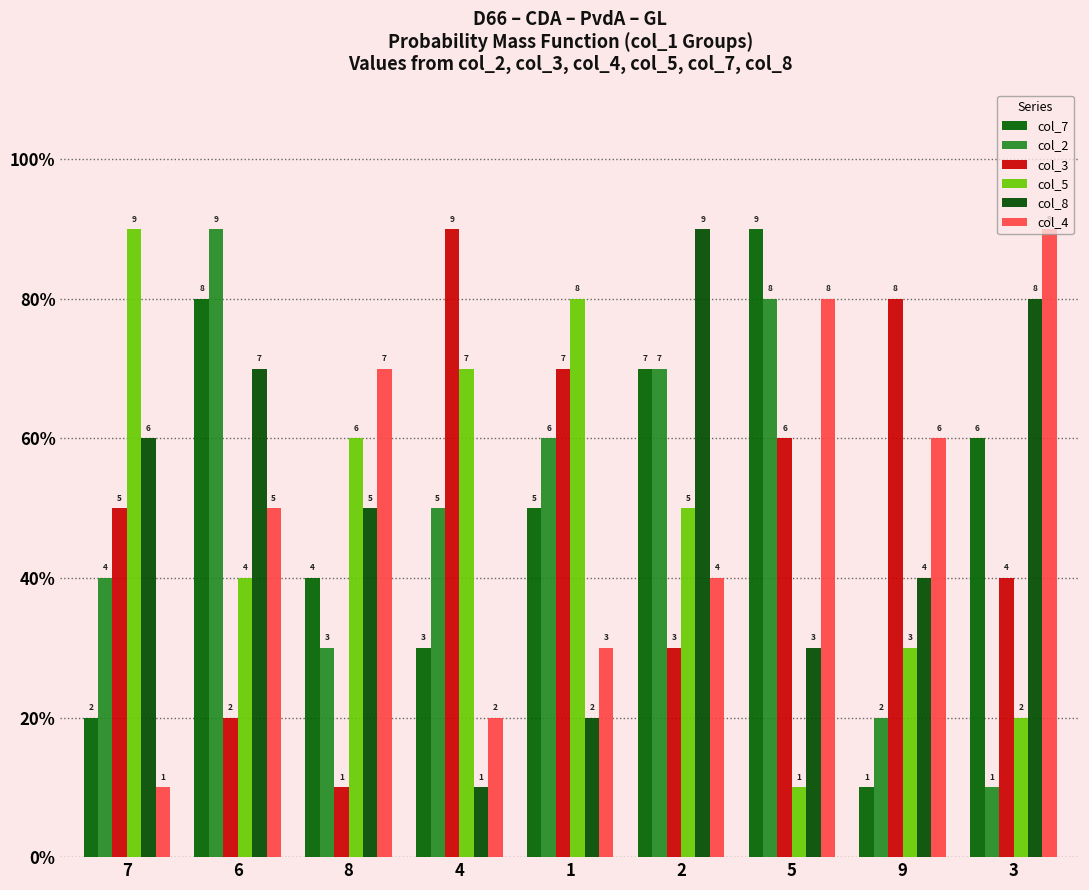

Reading left to right, extract all data points from this chart.

col_7: 2	8	4	3	5	7	9	1	6
col_2: 4	9	3	5	6	7	8	2	1
col_3: 5	2	1	9	7	3	6	8	4
col_5: 9	4	6	7	8	5	1	3	2
col_8: 6	7	5	1	2	9	3	4	8
col_4: 1	5	7	2	3	4	8	6	9